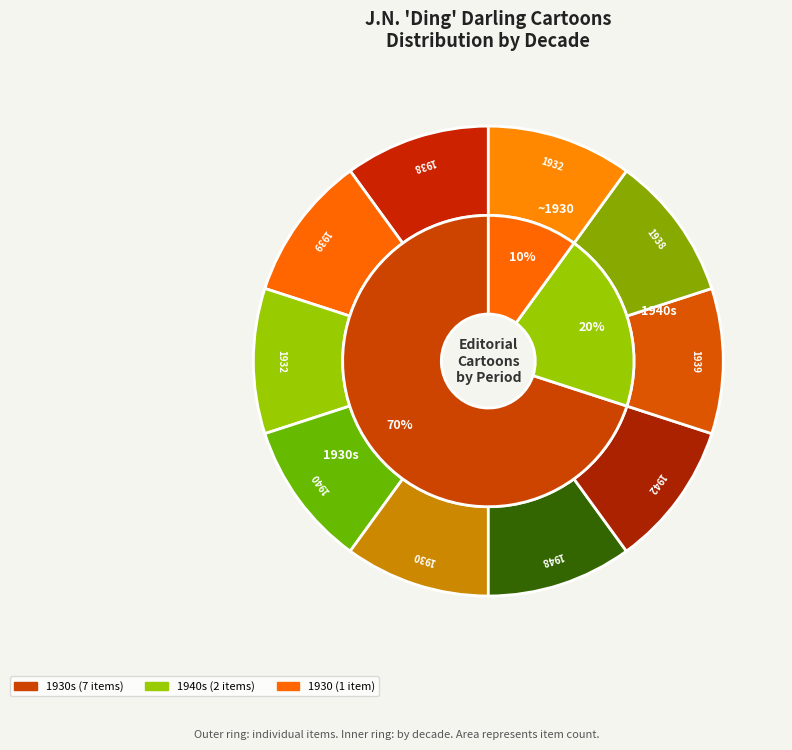

Is 1939 the majority of the pie?

No